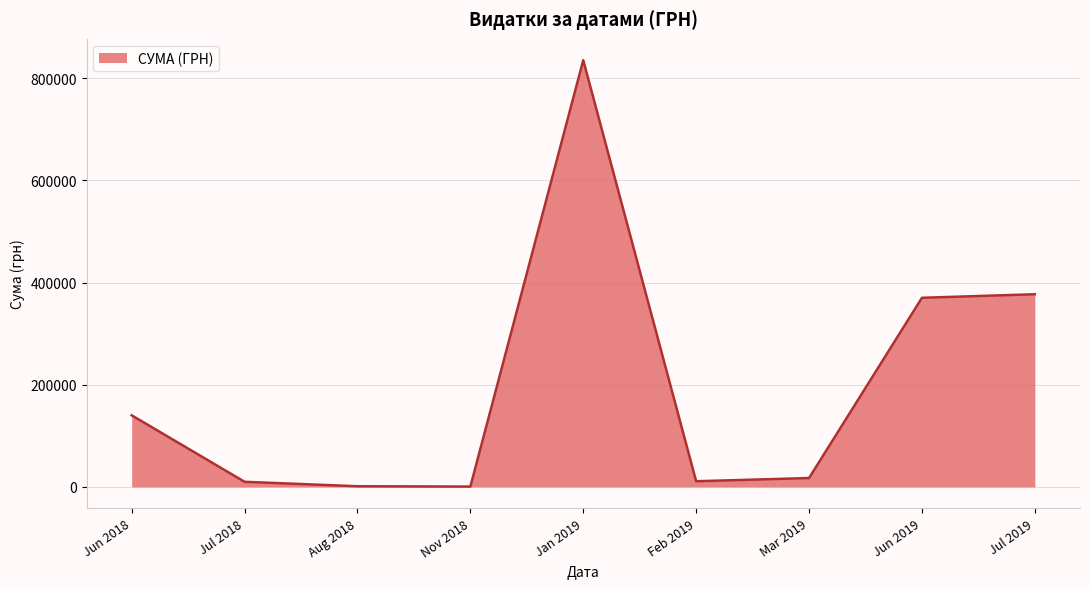

The value at Jun 2019 is 520864.3. True or false?

False